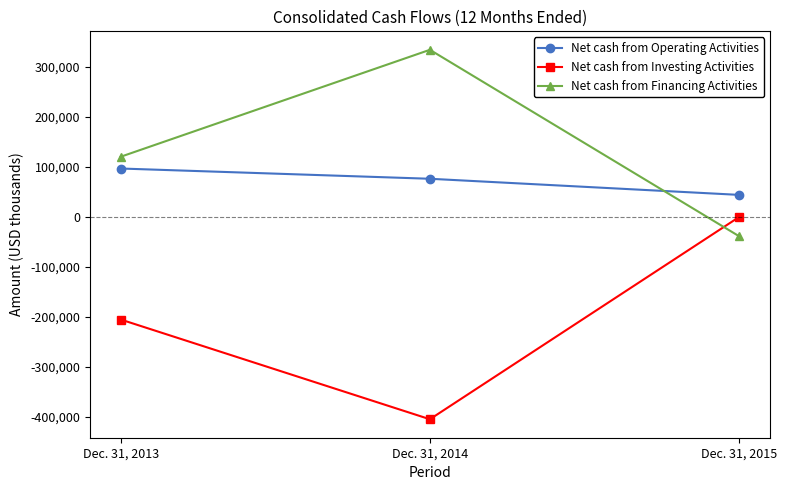

List the labels in order of Net cash from Operating Activities value, largest first.

Dec. 31, 2013, Dec. 31, 2014, Dec. 31, 2015